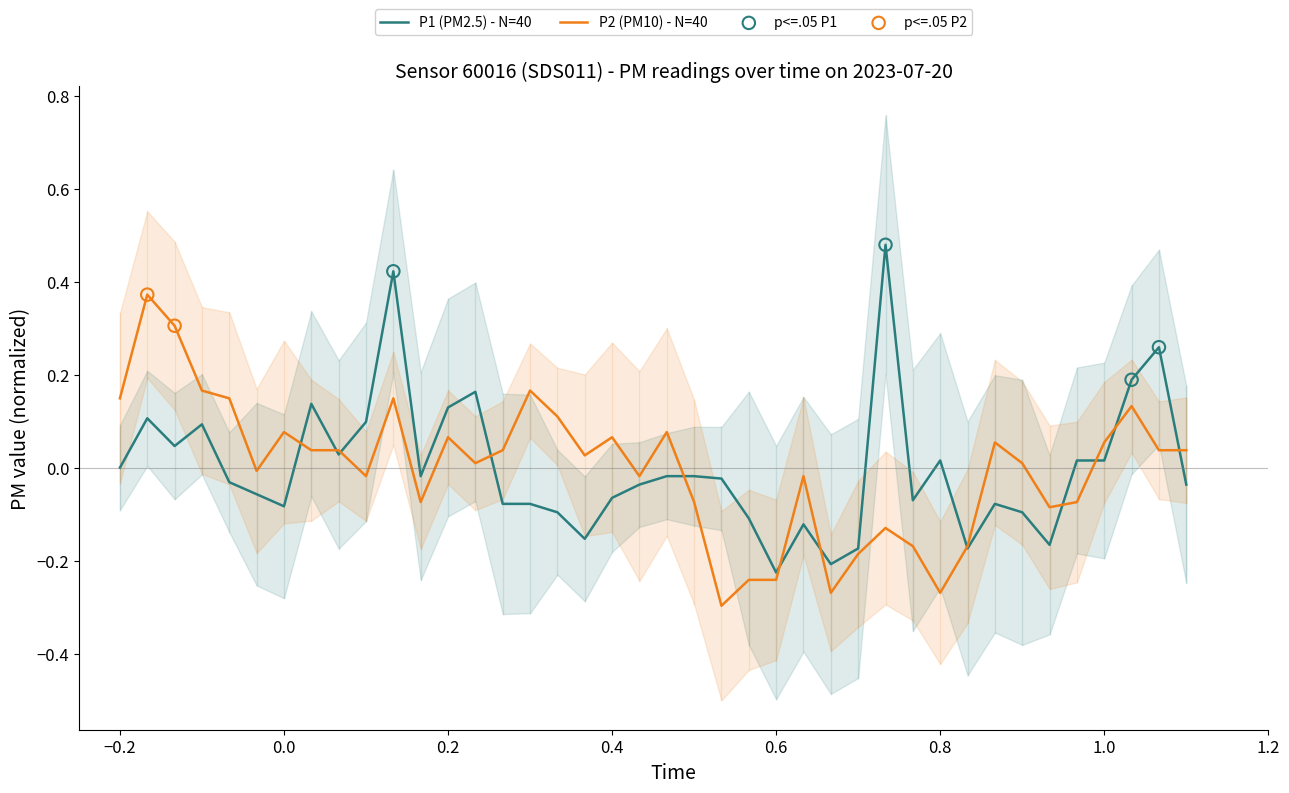

Which series has the largest total across all categories?

P1